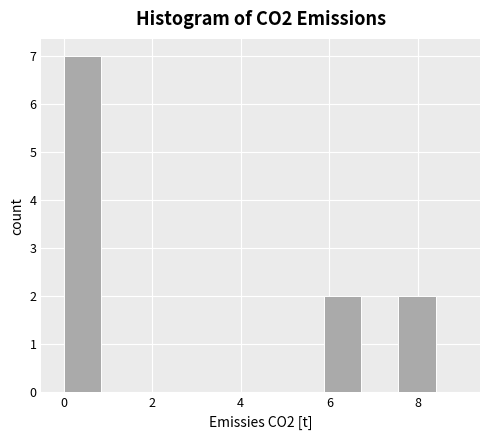

Reading left to right, transcribe this chart: for each bar, give the range it covers on the x-axis and its height. Neither the bar edges nor the heights are printed on the chart, so give them approximately, as read against the axes.

0.0 to 0.8: 7
0.8 to 1.6: 0
1.6 to 2.6: 0
2.6 to 3.4: 0
3.4 to 4.2: 0
4.2 to 5.0: 0
5.0 to 5.8: 0
5.8 to 6.8: 2
6.8 to 7.6: 0
7.6 to 8.4: 2